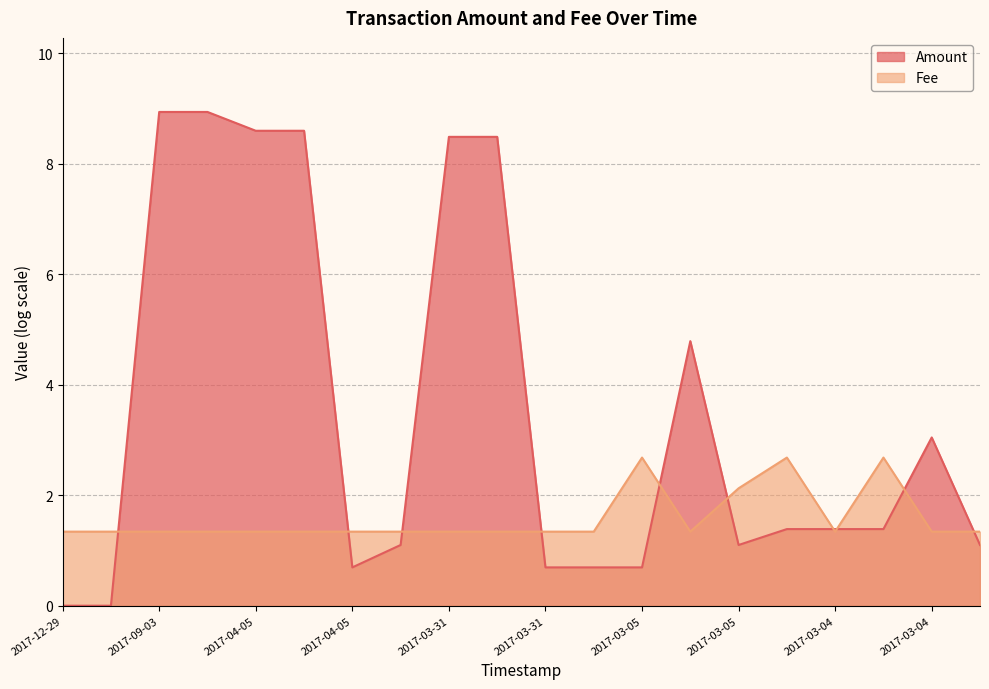

The chart shows a value of 2.7 at 2017-03-05. True or false?

True